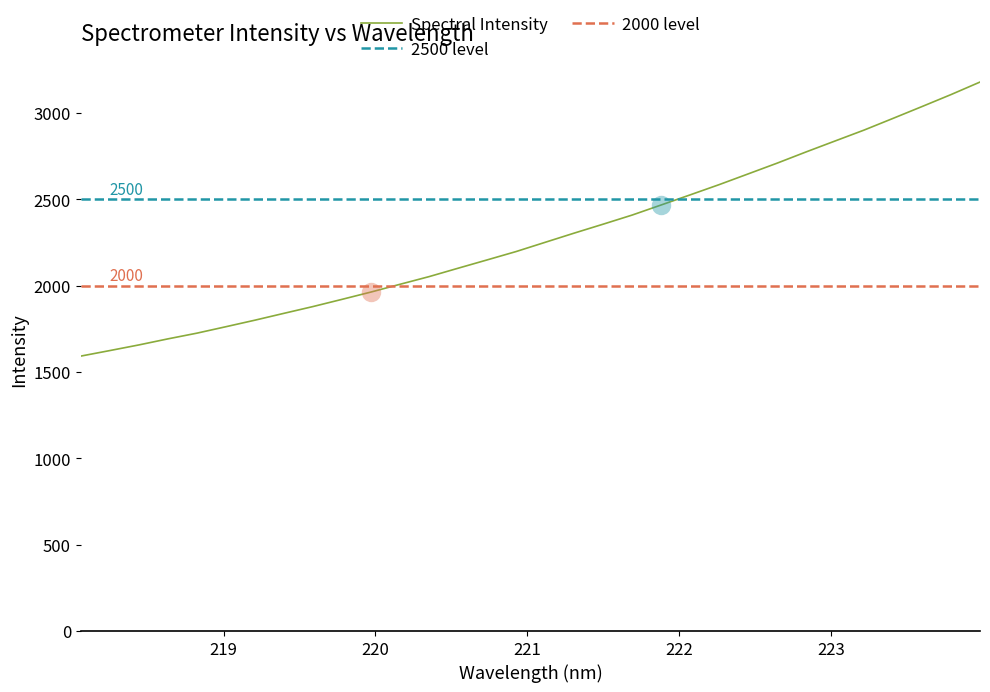

Between 222.6447 and 219.0156, which is larger?

222.6447